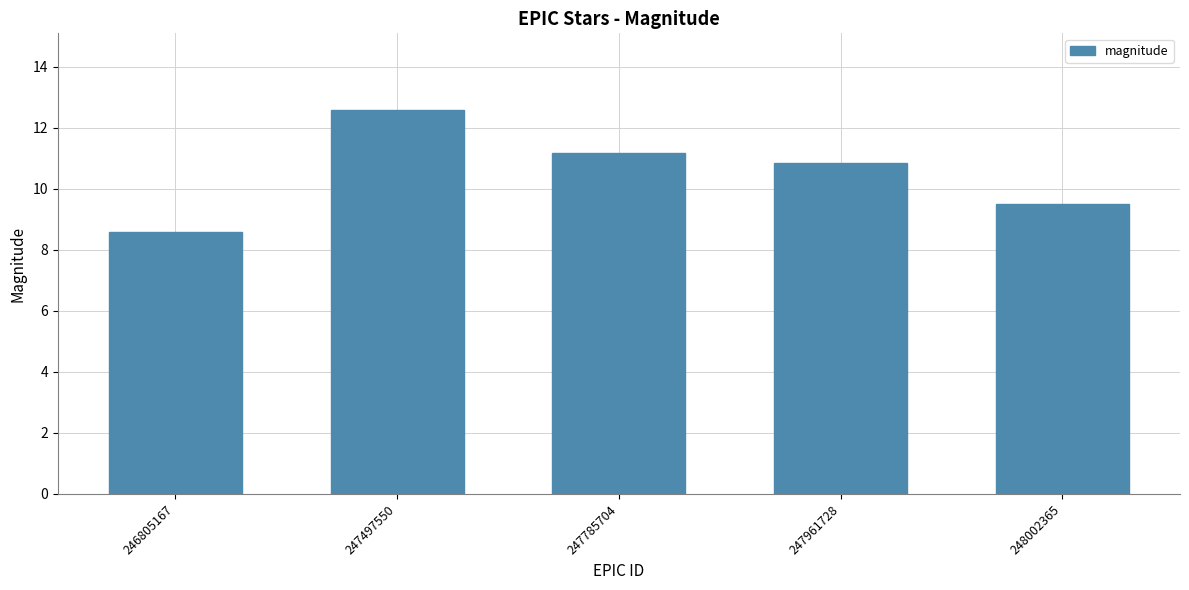

What is the ratio of the value at 247961728 to the value at 248002365?

1.1